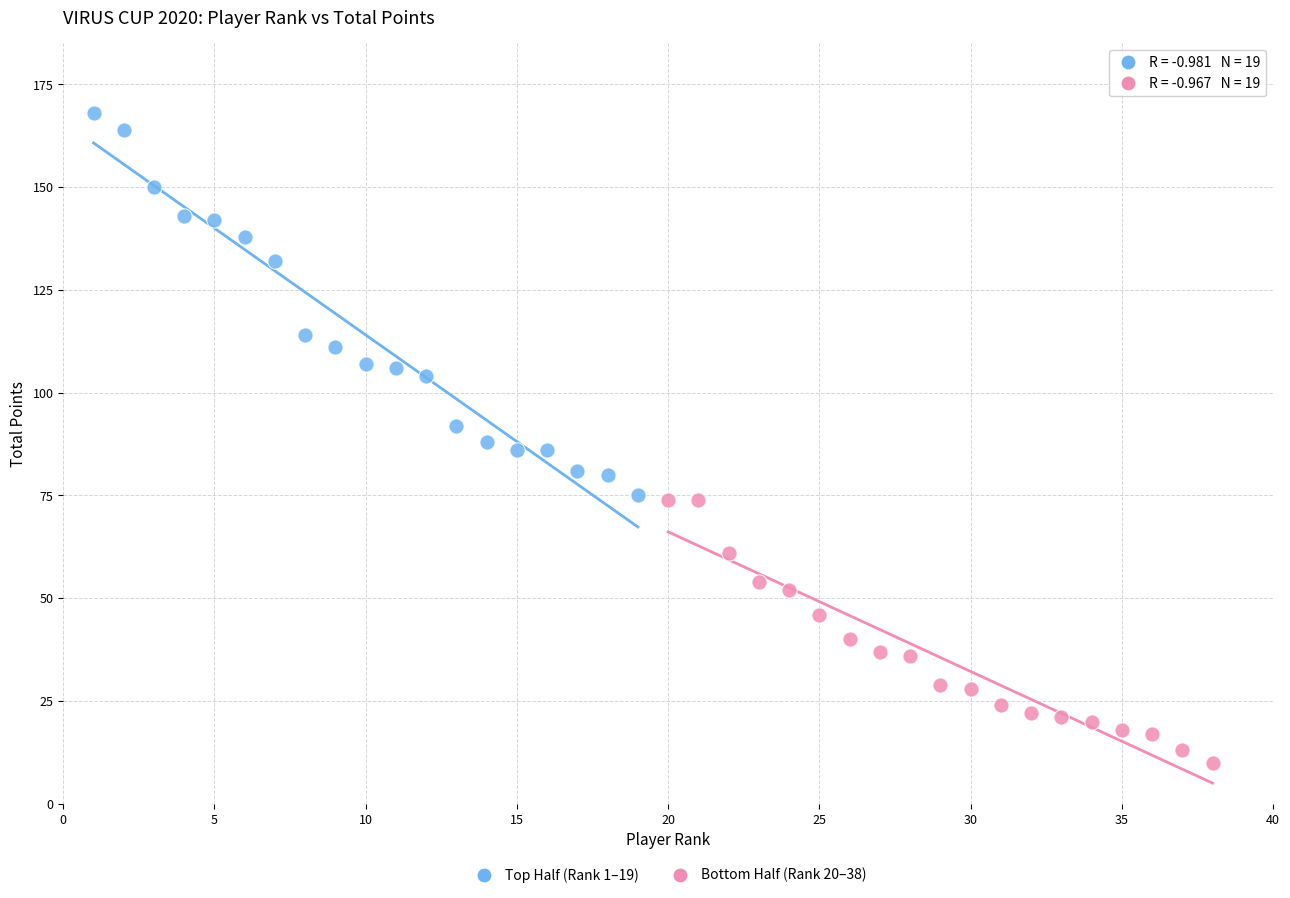

Which series has the widest spread of Y values?

Top Half (Rank 1–19)